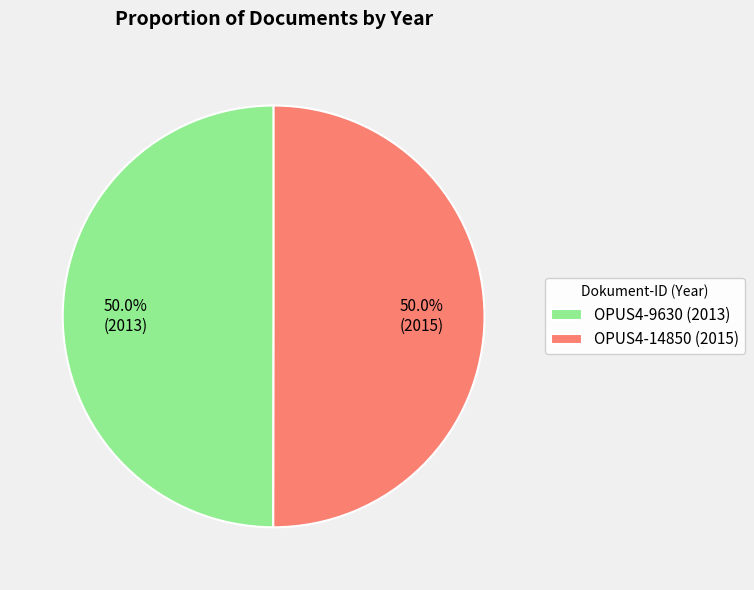

Approximately how many times larger is the value at OPUS4-9630 (2013) compared to OPUS4-14850 (2015)?

1.0